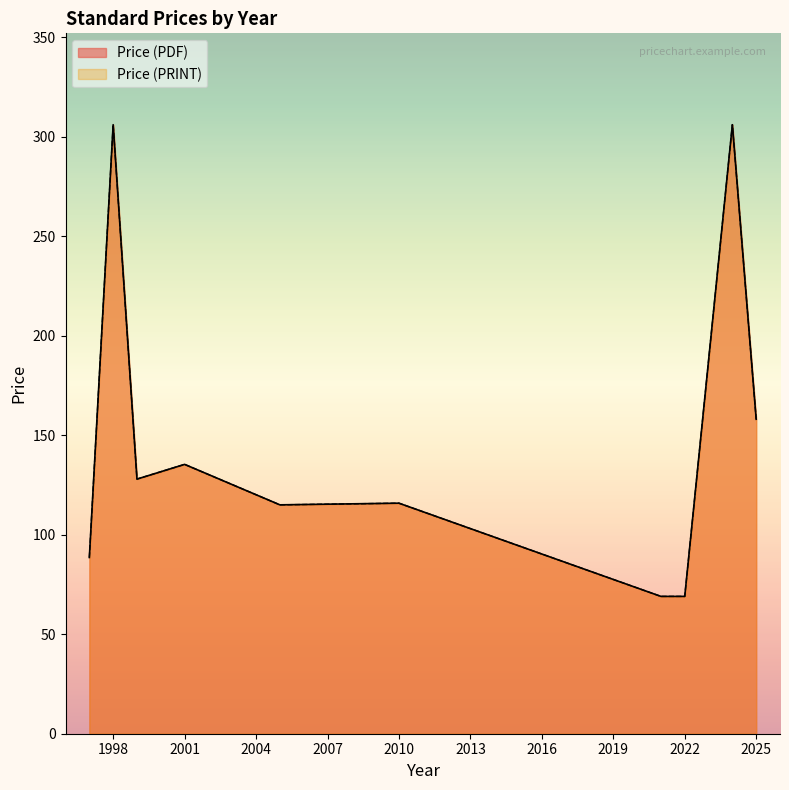

Does the chart display data point markers on the line(s)?

No